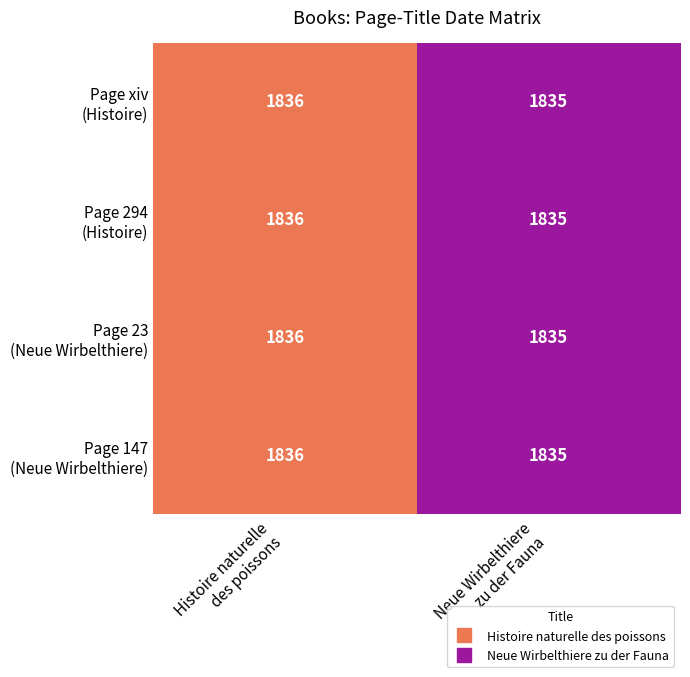

Count the number of data series in this chart.

4